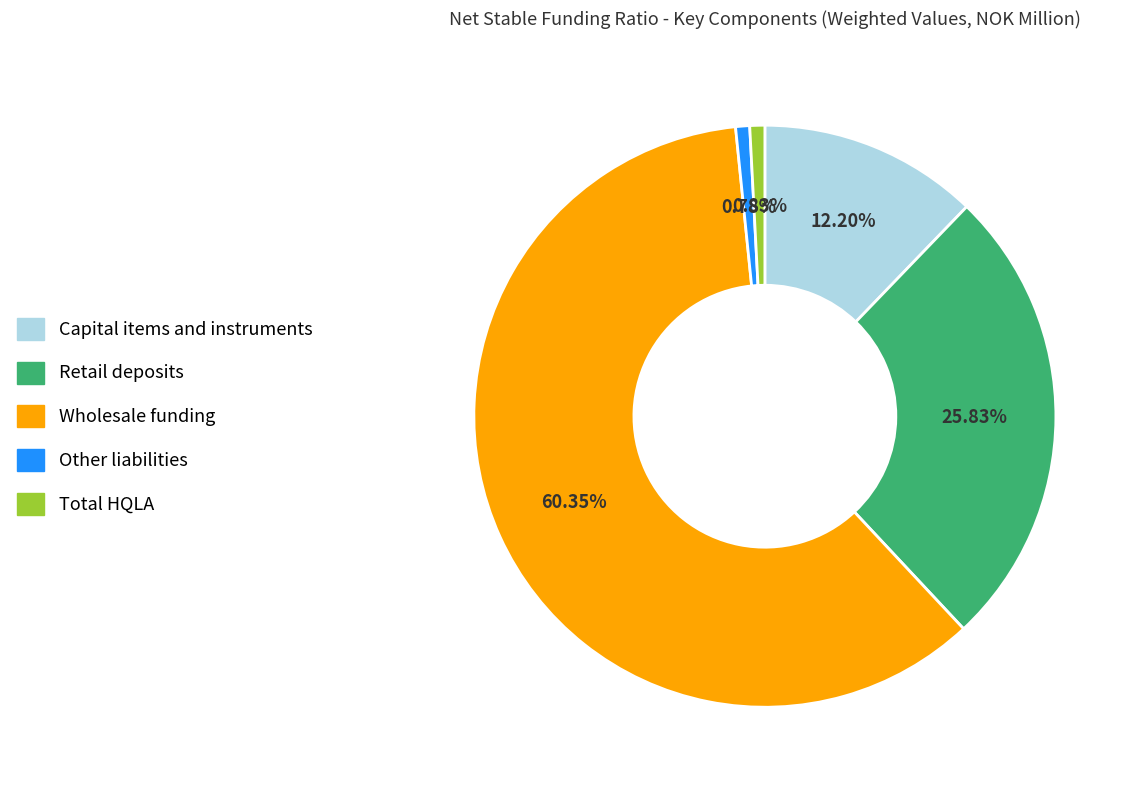

Is it true that Total HQLA is 11% of the pie?

False